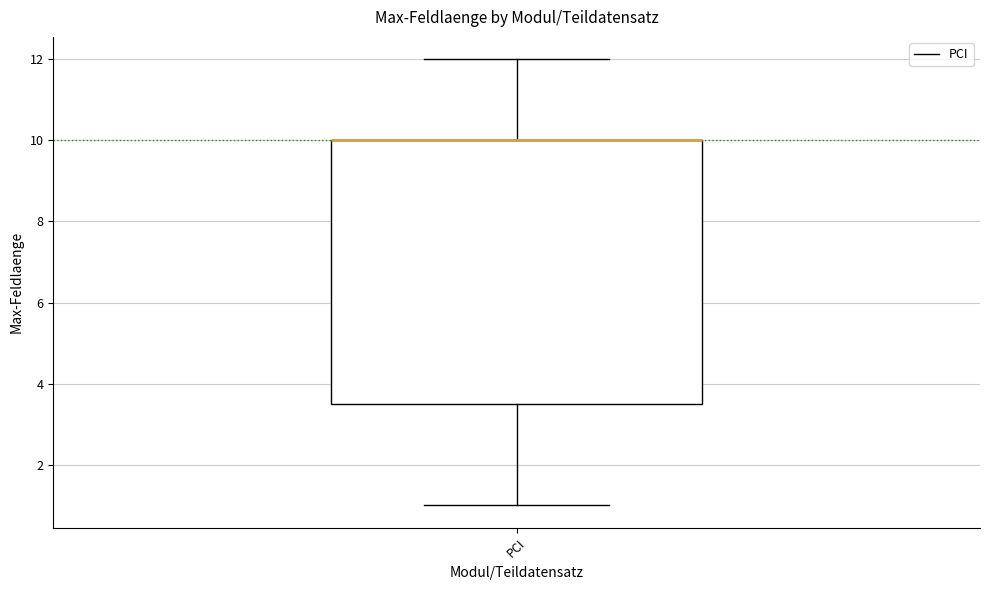

Transcribe this box plot: give where the median line is, the range the box spans, and where the two whiskers end, as read against the y-axis. The values are not printed on the chart, so give them approximately, as read against the axis.

median 10.0 (drawn on the box's upper edge), box 3.6 to 10.0, whiskers 1.0 to 12.0